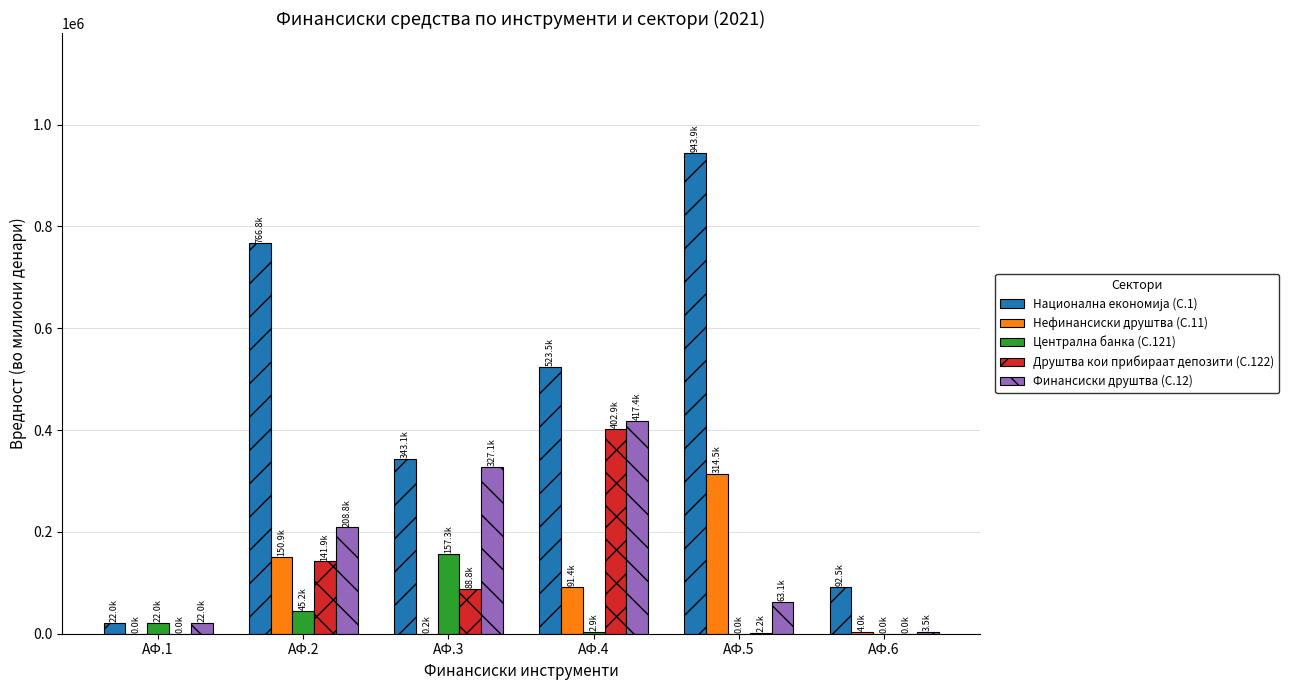

Does the chart contain stacked bars?

No